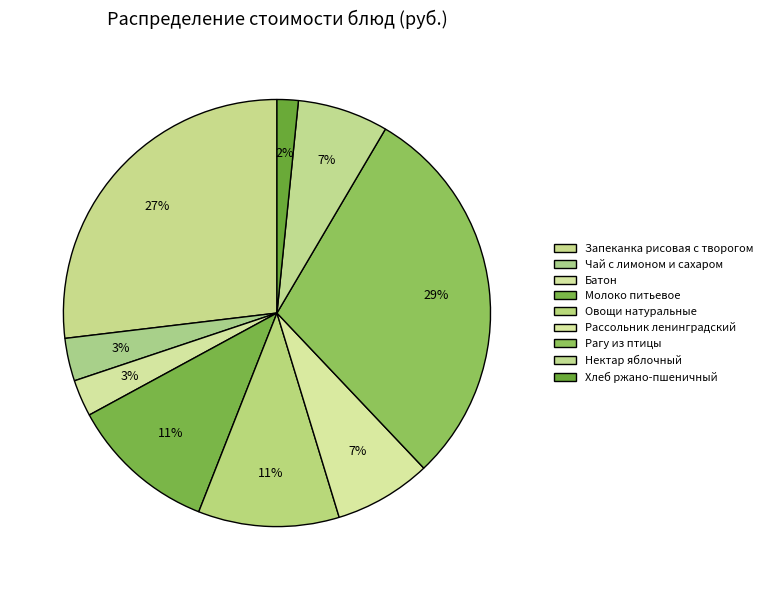

Rank the categories by value from lowest to highest.

Хлеб ржано-пшеничный, Батон, Чай с лимоном и сахаром, Нектар яблочный, Рассольник ленинградский, Овощи натуральные, Молоко питьевое, Запеканка рисовая с творогом, Рагу из птицы